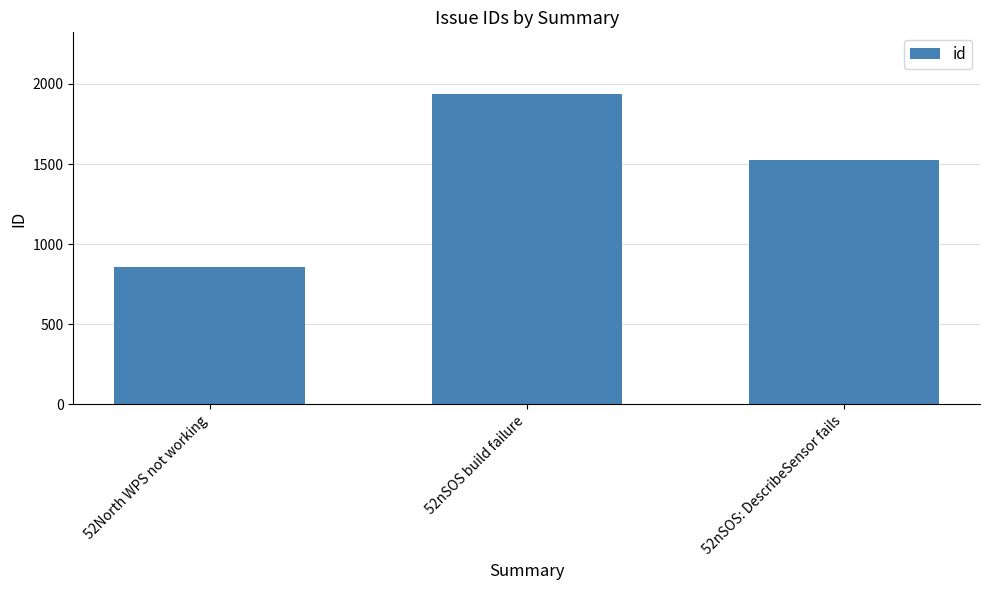

What is the approximate value at 52nSOS build failure, to the nearest 50?

1950